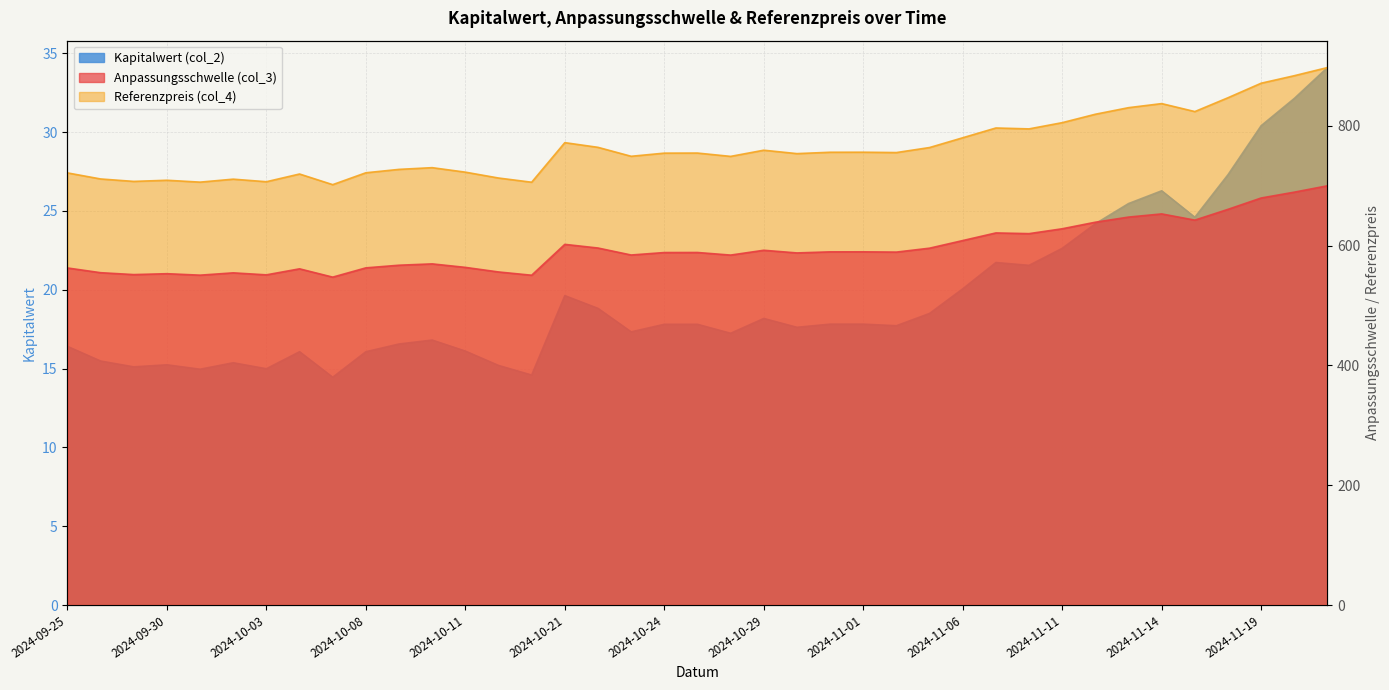

How many data points in Anpassungsschwelle (col_3) are less than 588?

18